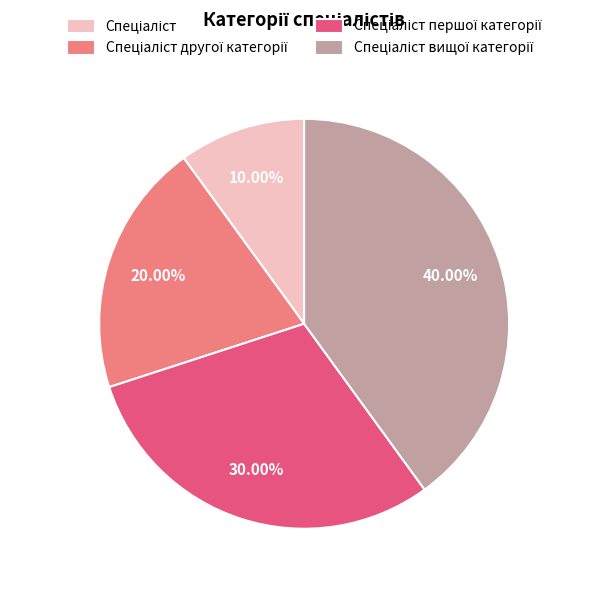

Is there a majority slice in this chart?

No